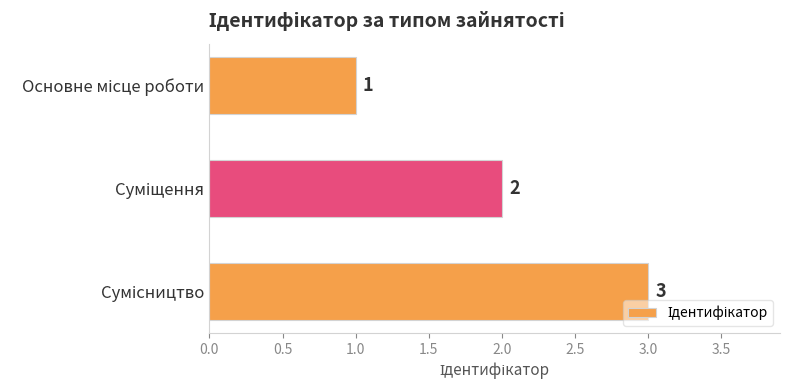

What is the greatest value displayed?

3